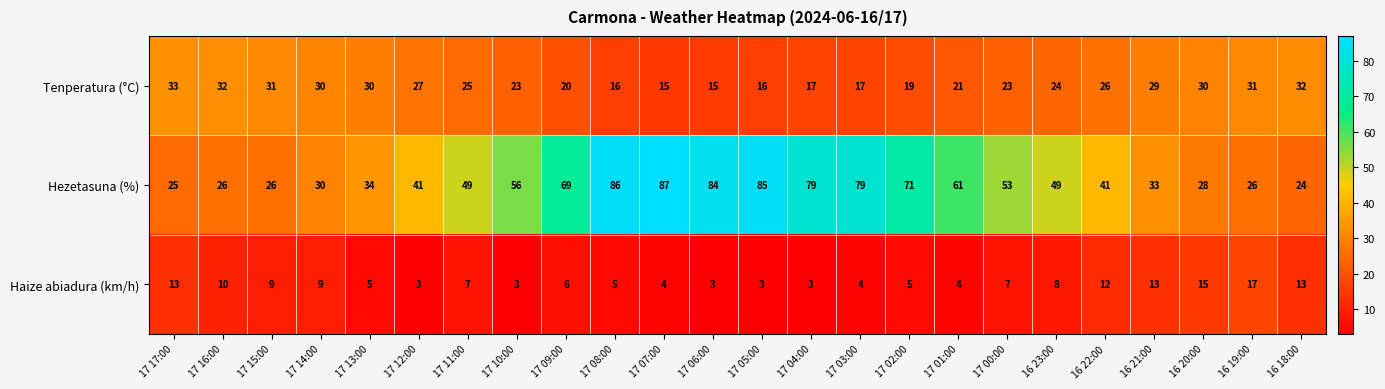

At which label does Tenperatura (°C) first exceed 25?

17 17:00